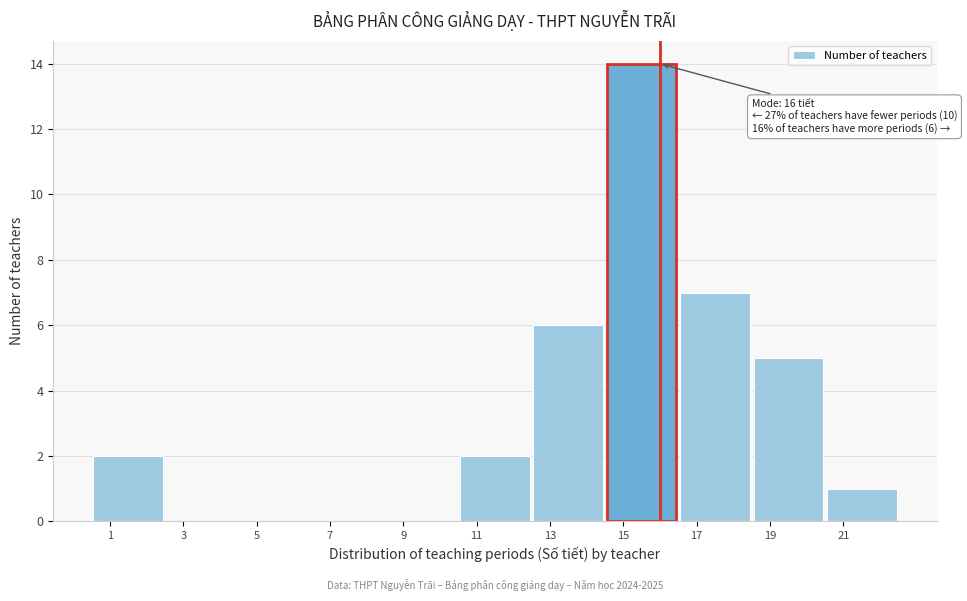

Over which range of the x-axis is the bar tallest?

14.5 to 16.5